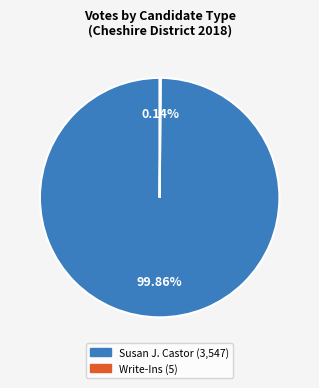

Is there any slice that represents more than half of the pie?

Yes